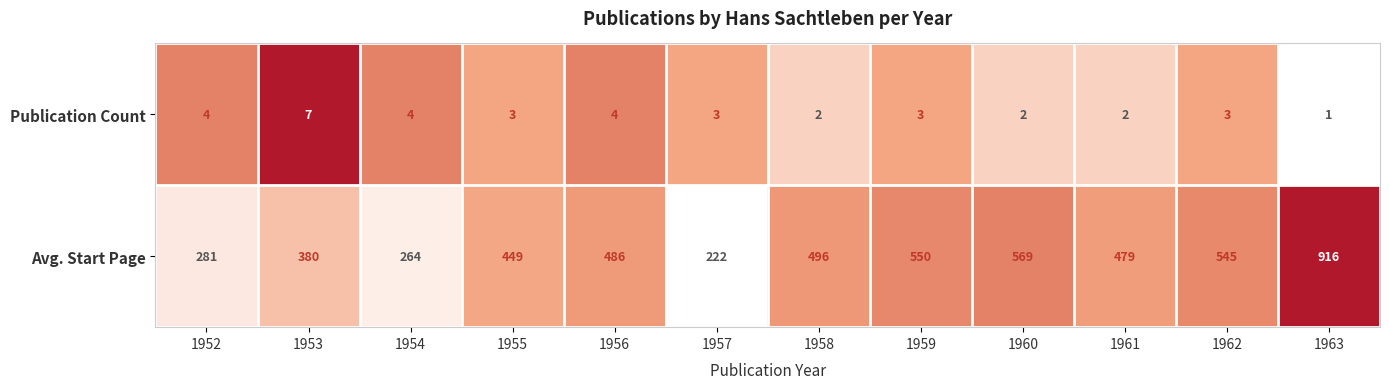

Count the number of categories in the chart.

12